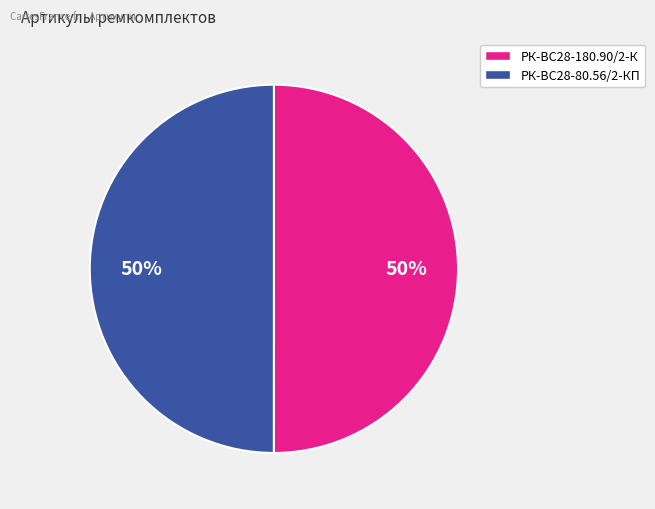

To the nearest percent, what is the average slice percentage?

50%